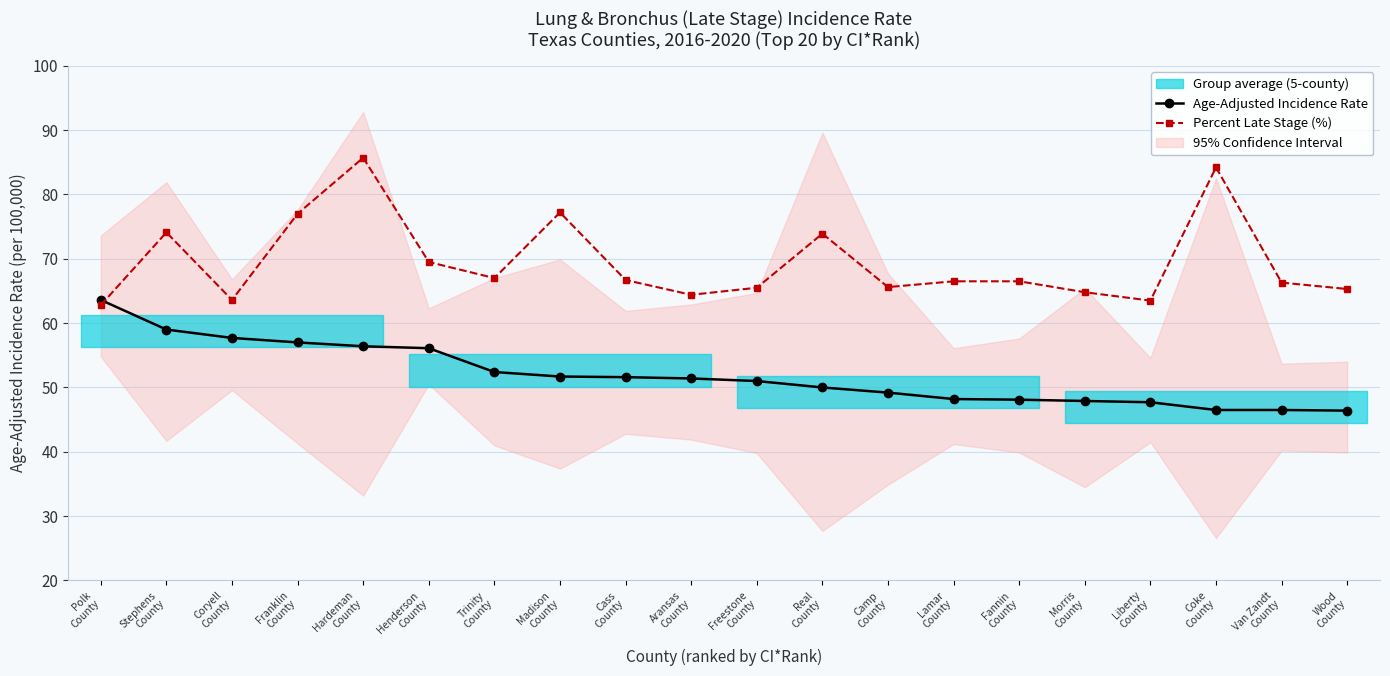

At which category is the sum across all series the highest?

Hardeman
County